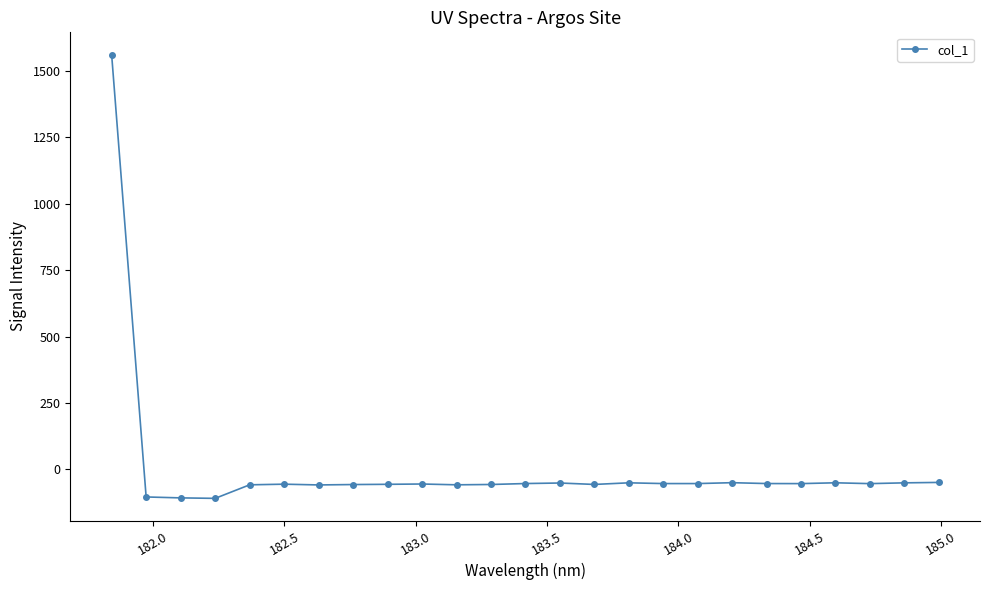

What is the minimum value shown in the chart?

-109.2